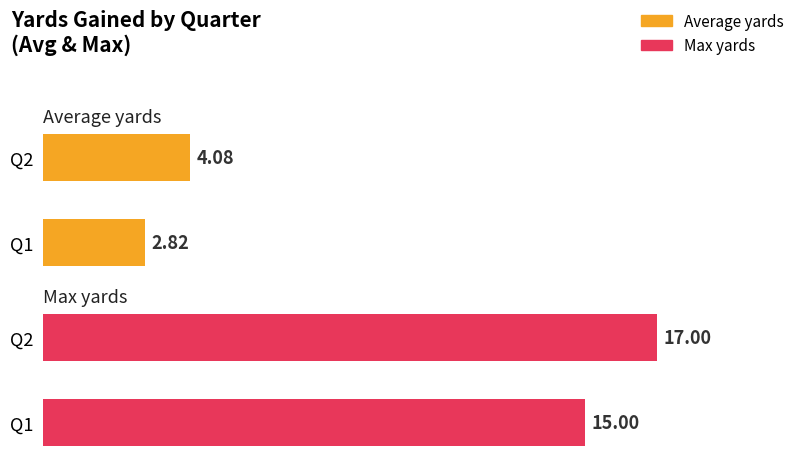

Which series has the widest spread of values?

Max yards